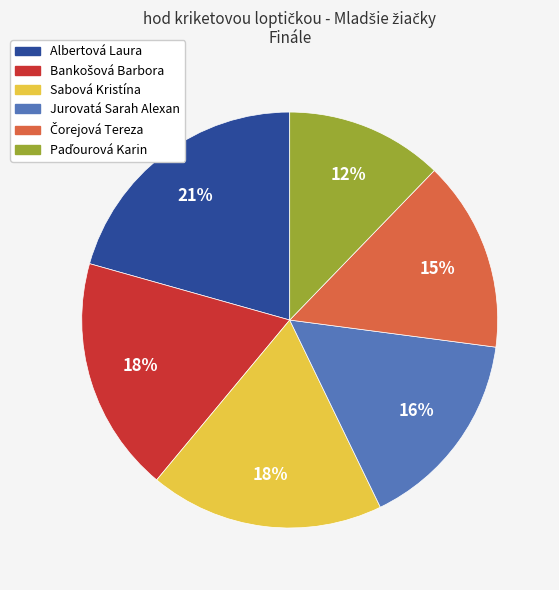

To the nearest percent, what is the average slice percentage?

17%